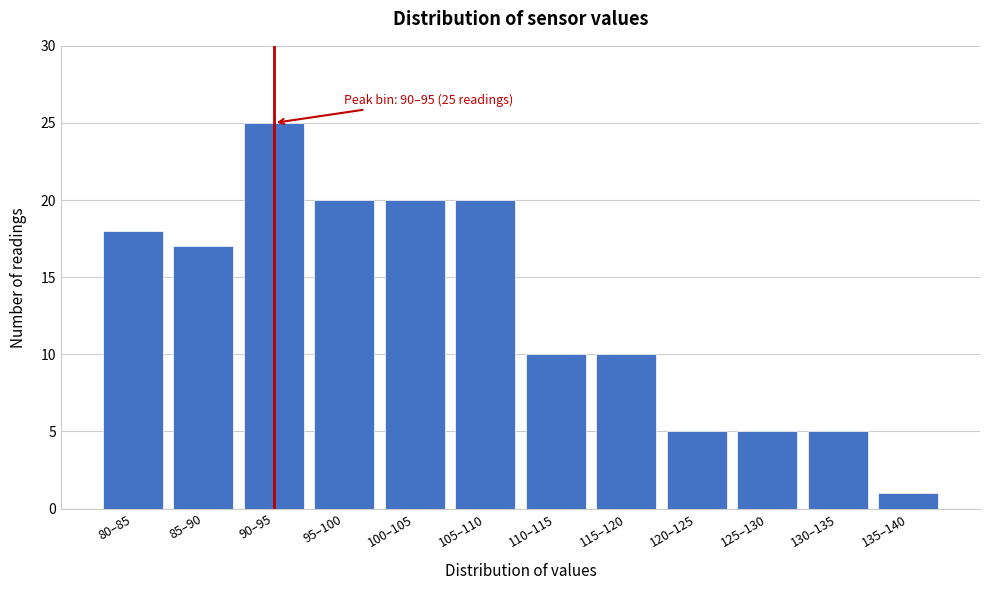

Reading left to right, list all the values displayed in this chart.

18	17	25	20	20	20	10	10	5	5	5	1